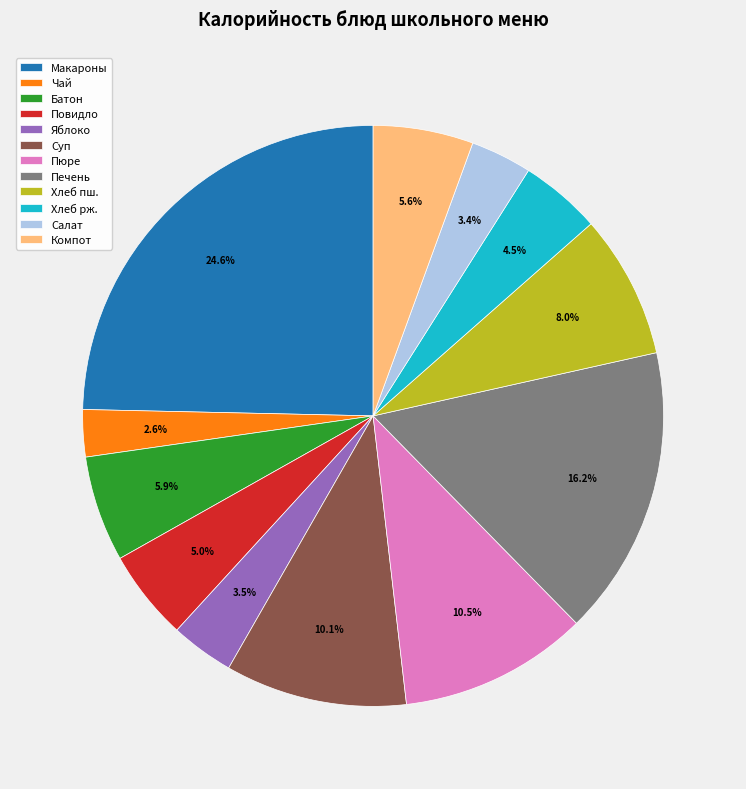

How many segments does this pie chart have?

12